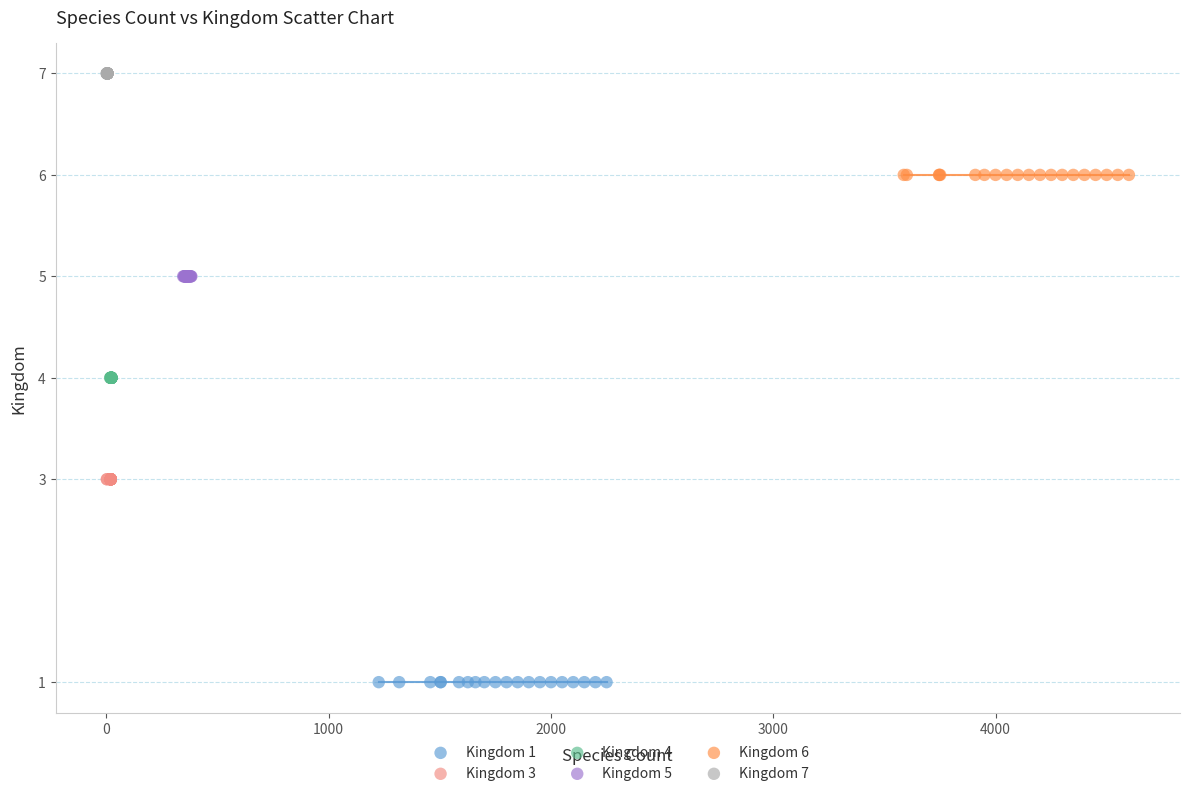

Which series contains the highest Y value?

Kingdom 7